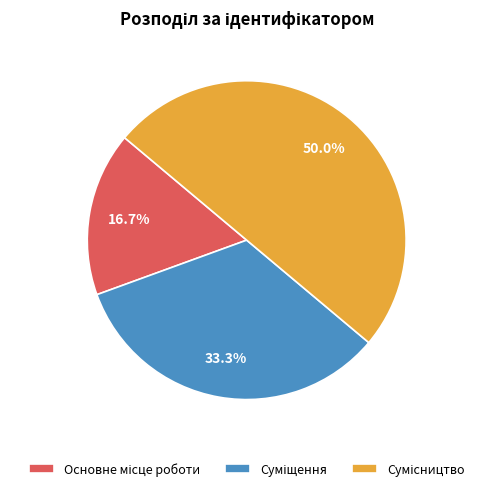

How many segments does this pie chart have?

3